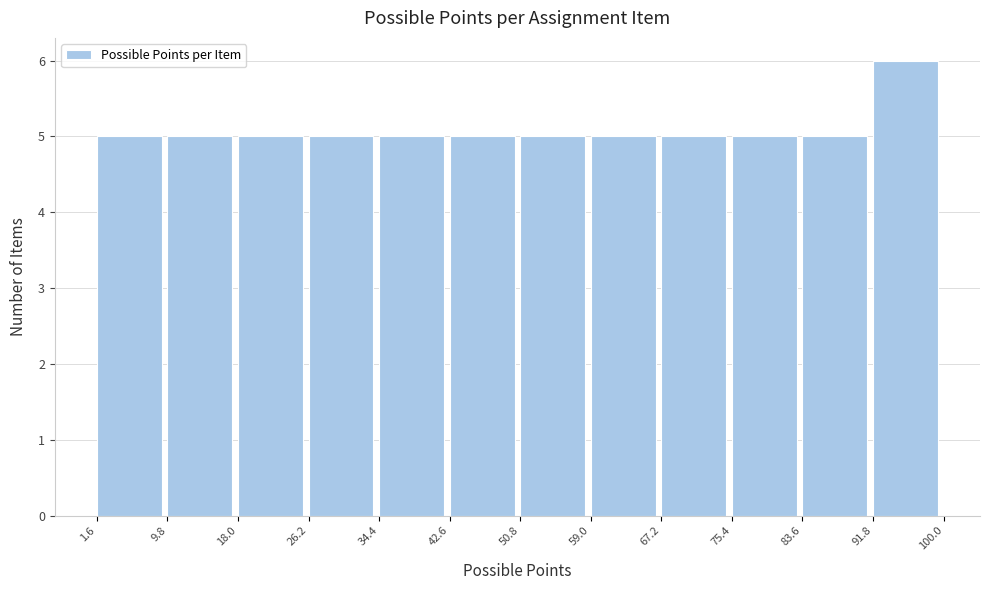

Reading left to right, list every bar in this chart as the range it spans on the x-axis followed by its height. The values are not printed on the chart, so give them approximately, as read against the axis.

1.6 to 9.8: 5
9.8 to 18.0: 5
18.0 to 26.2: 5
26.2 to 34.4: 5
34.4 to 42.6: 5
42.6 to 50.8: 5
50.8 to 59.0: 5
59.0 to 67.2: 5
67.2 to 75.4: 5
75.4 to 83.6: 5
83.6 to 91.8: 5
91.8 to 100.0: 6